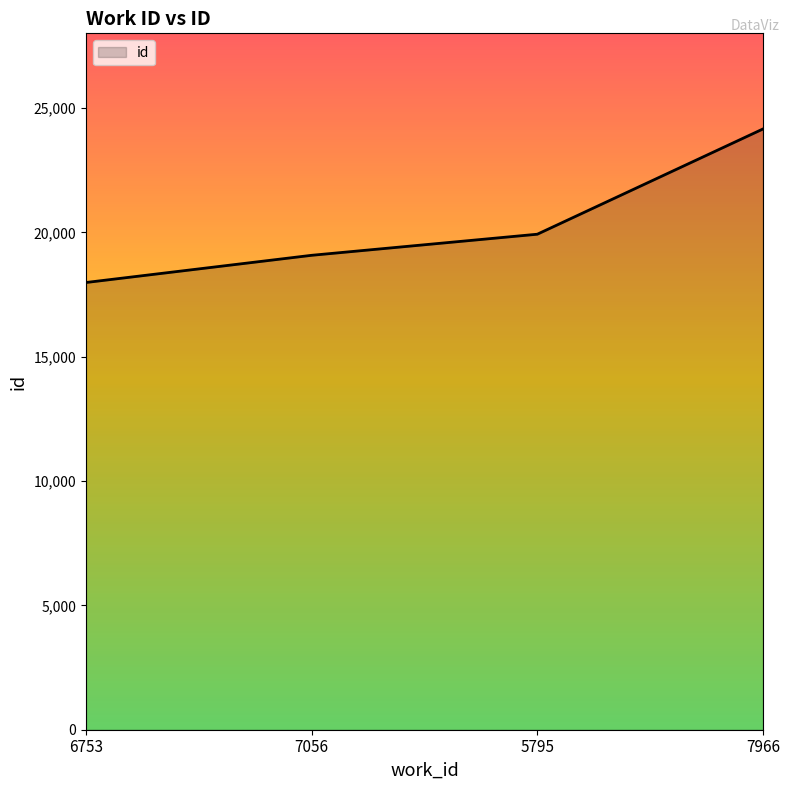

Count the values in the range 19075 to 24155.

3